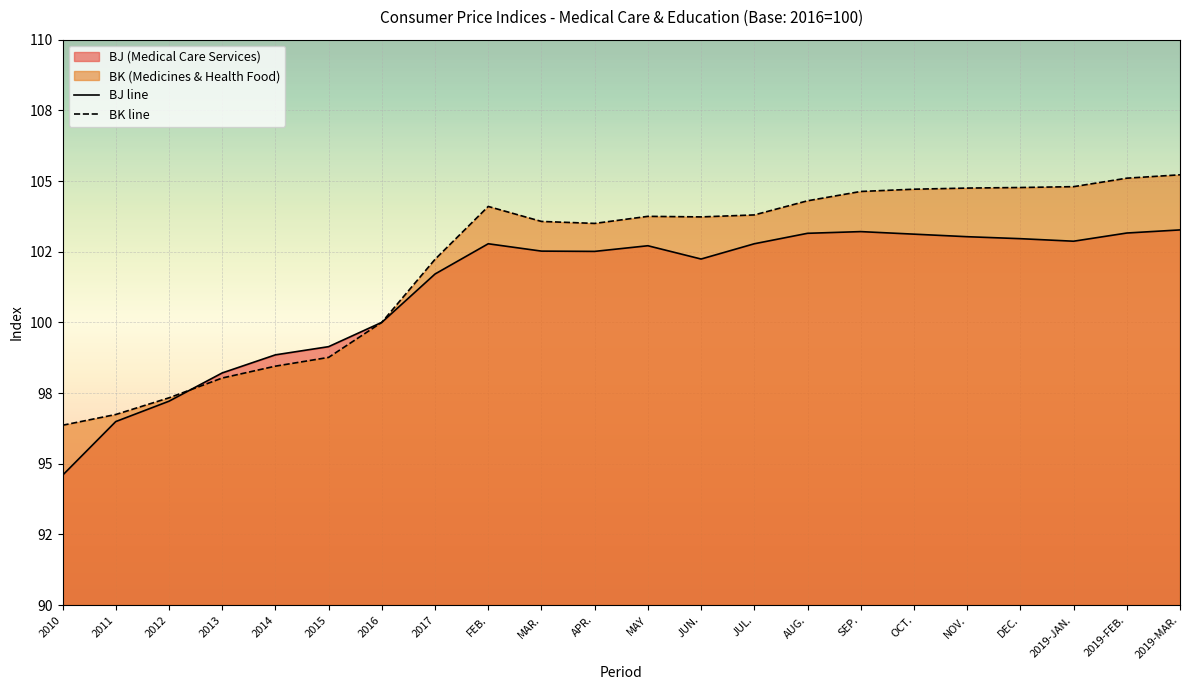

How many lines are shown in the chart?

2